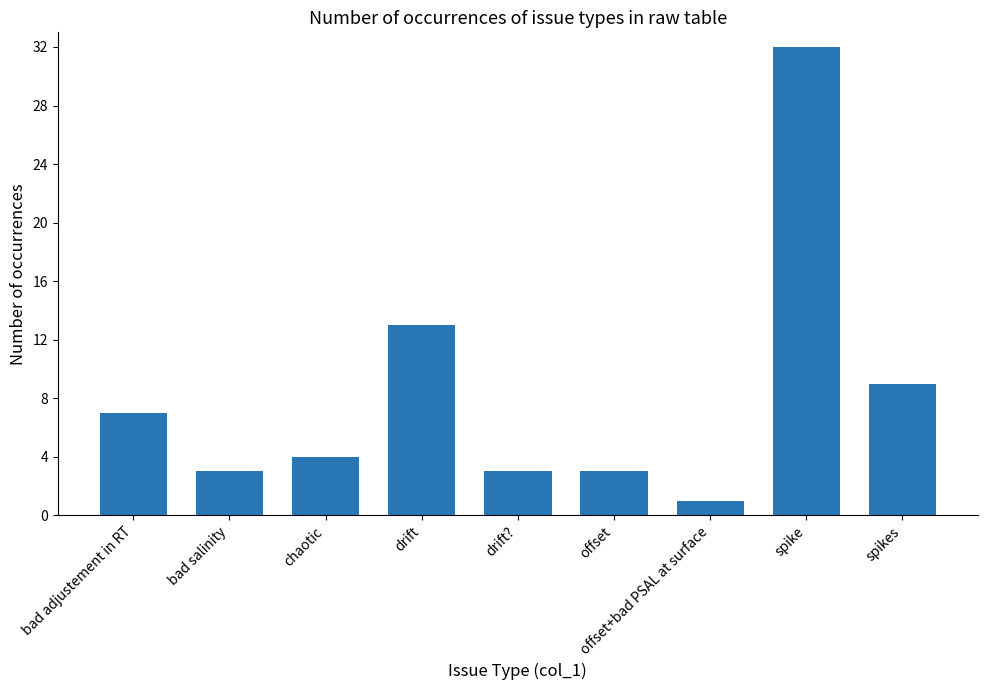

What is the difference between the maximum and minimum values?

31